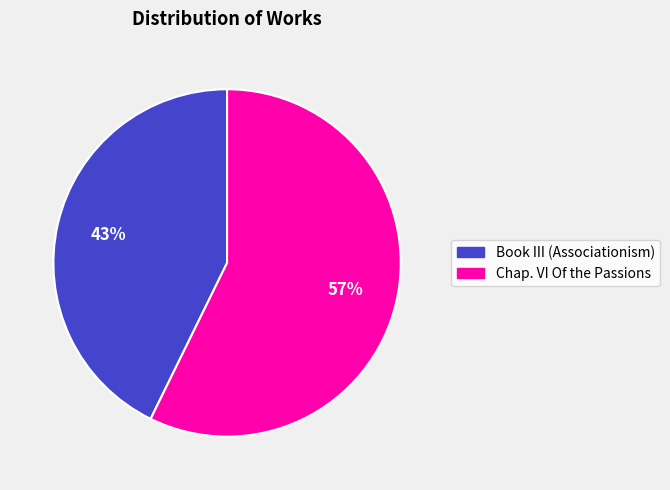

Which slice is the smallest?

Book III (Associationism)